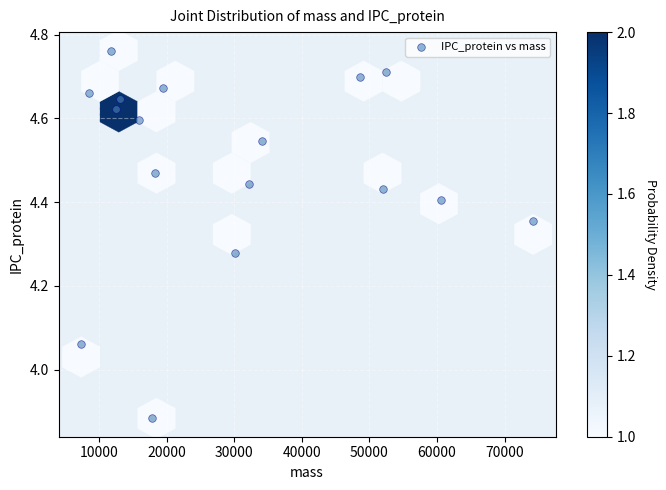

What is the range of Y values (max minus min)?

0.9